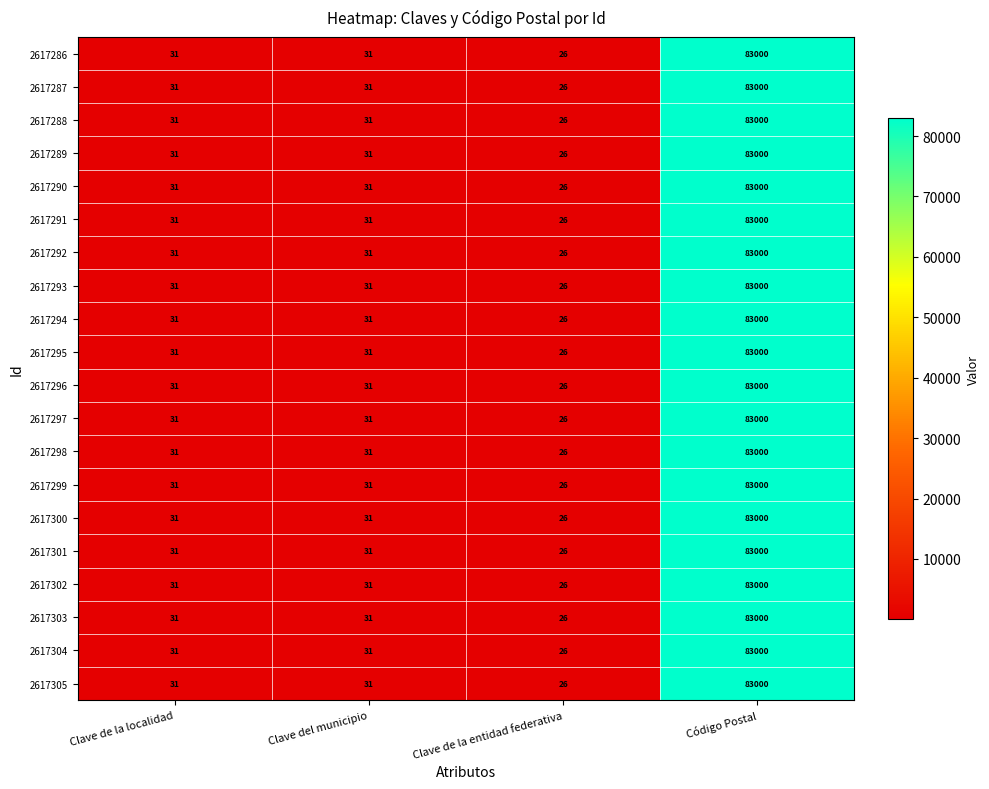

What is the difference between the maximum and second lowest values in the 2617292 series?

82969